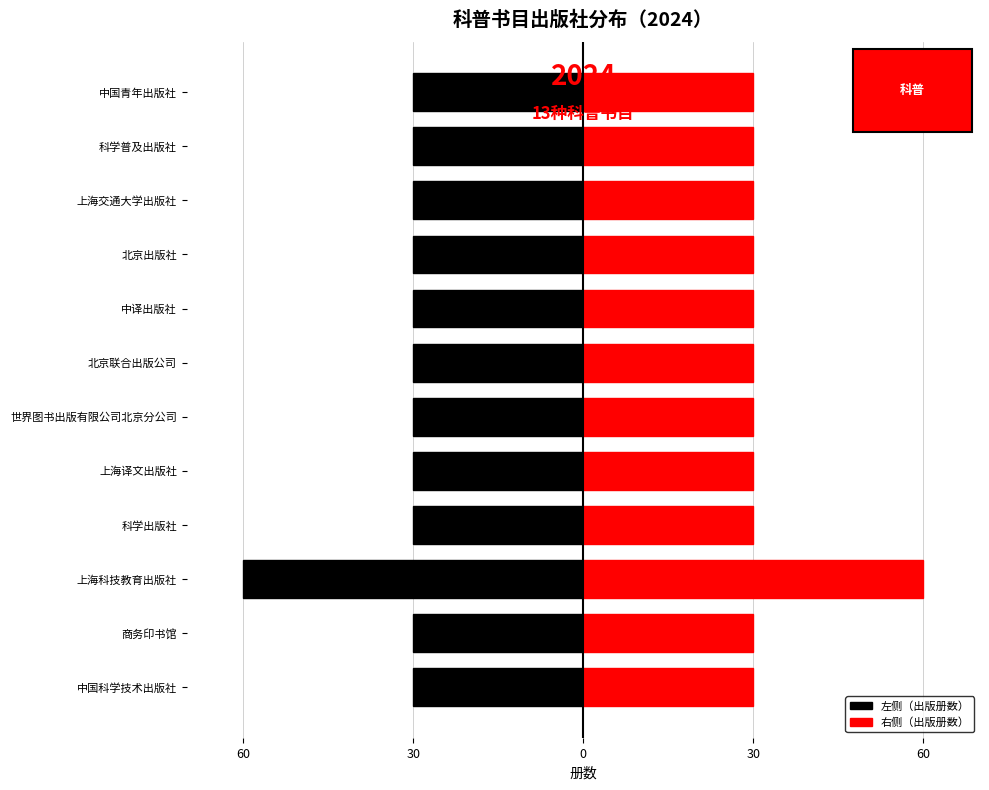

Are the bars horizontal?

Yes